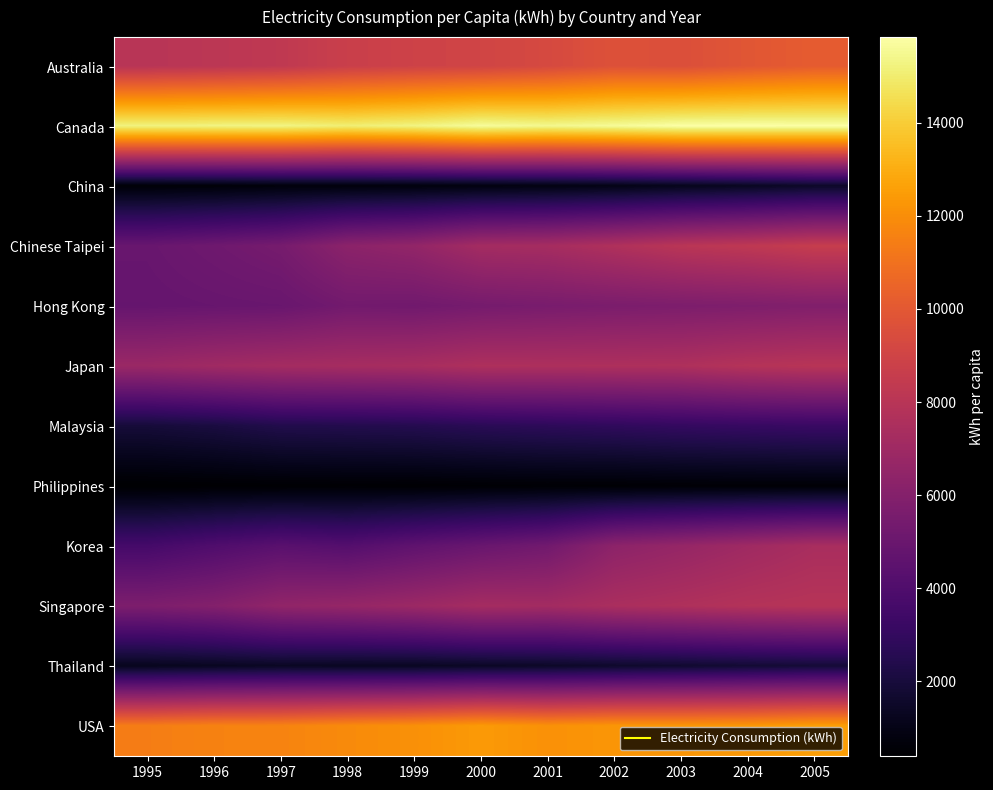

Between 2003 and 1996, which is larger?

2003